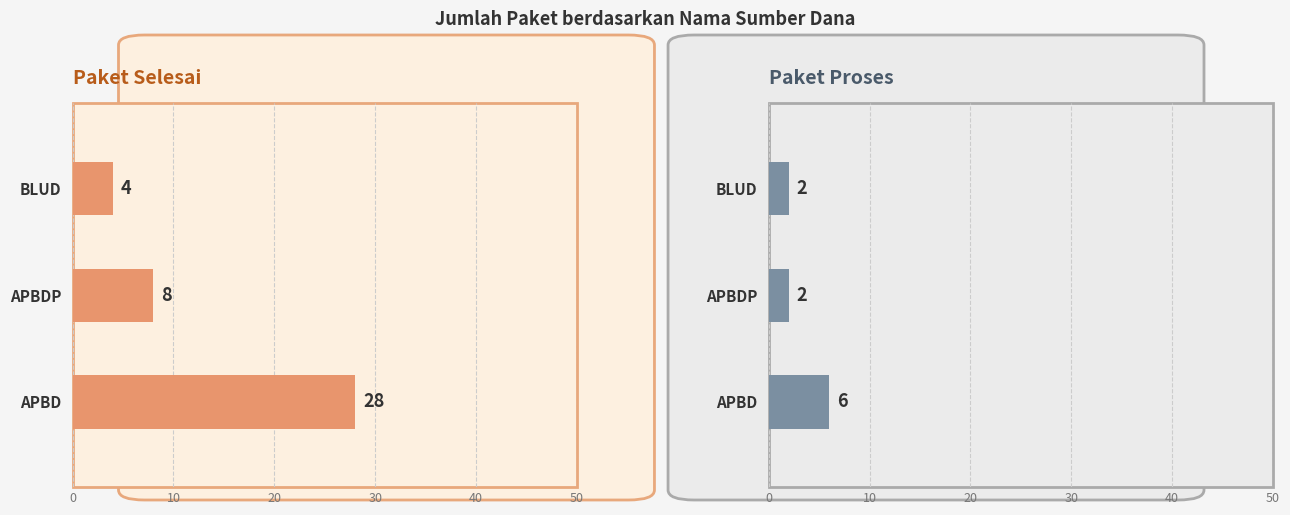

Count the Paket Proses values in the range 2 to 6.

3